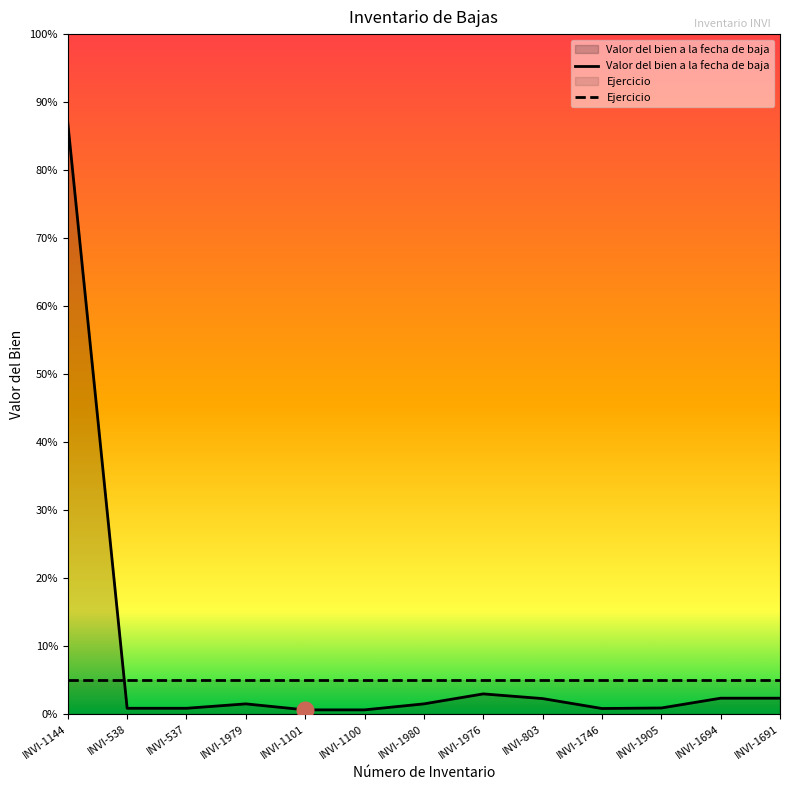

What position from the left is INVI-1746?

10